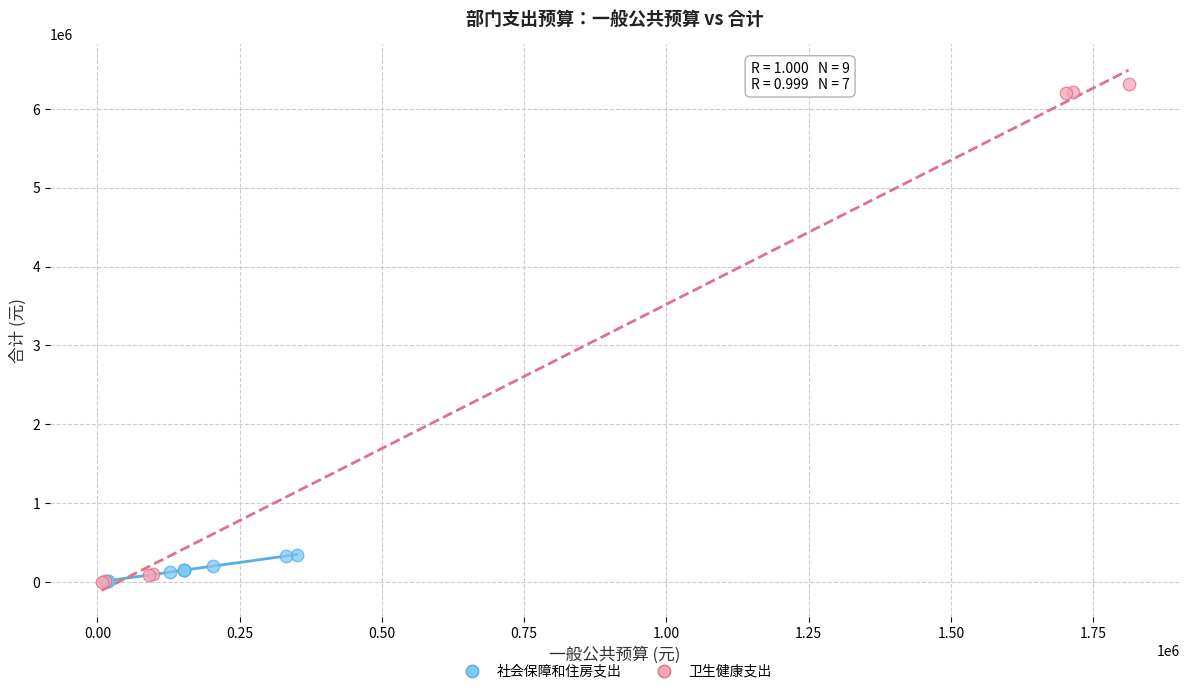

Which series has the widest spread of Y values?

卫生健康支出